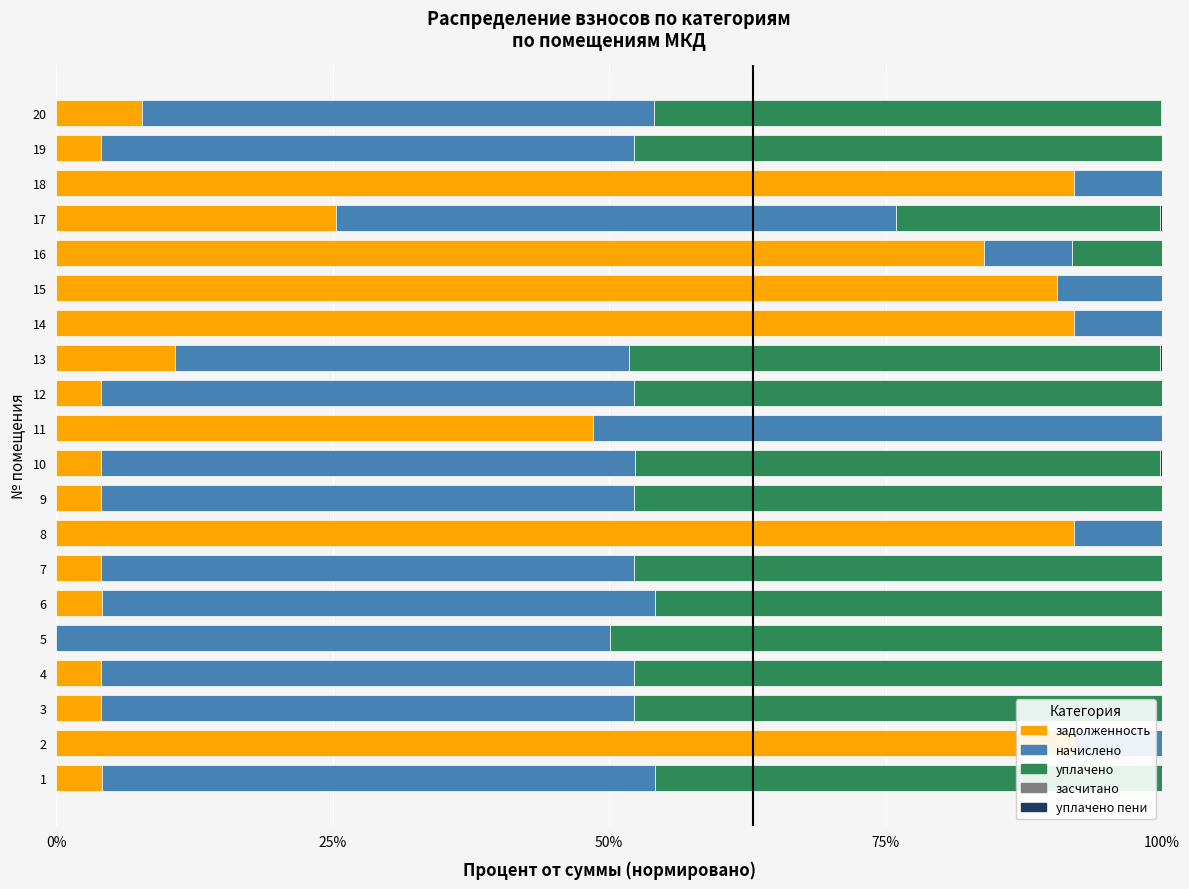

How many categories are shown in the chart?

20